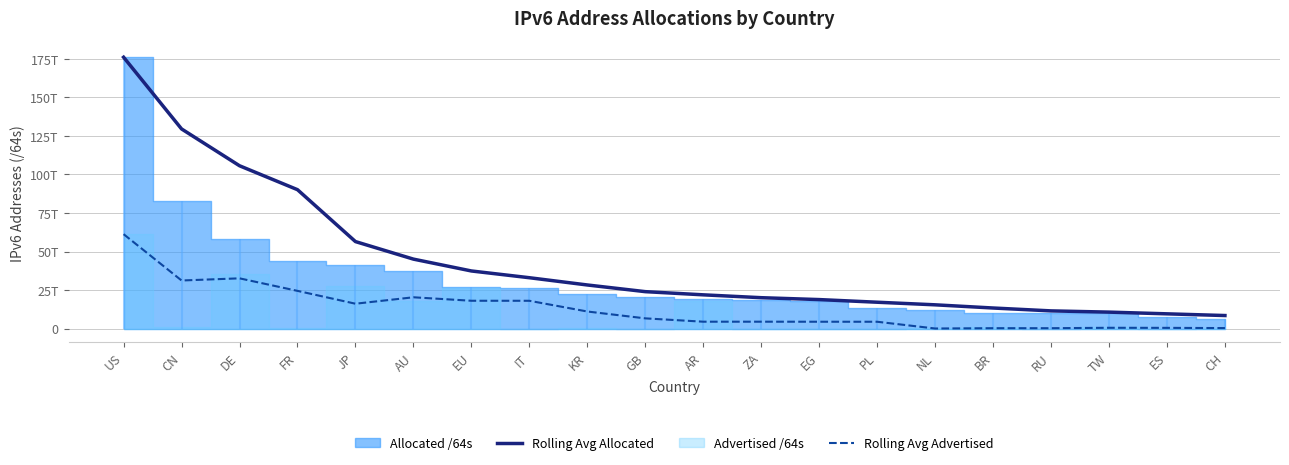

What is the value of the Rolling Avg Advertised point at the 15th from the left?

60263825408.0